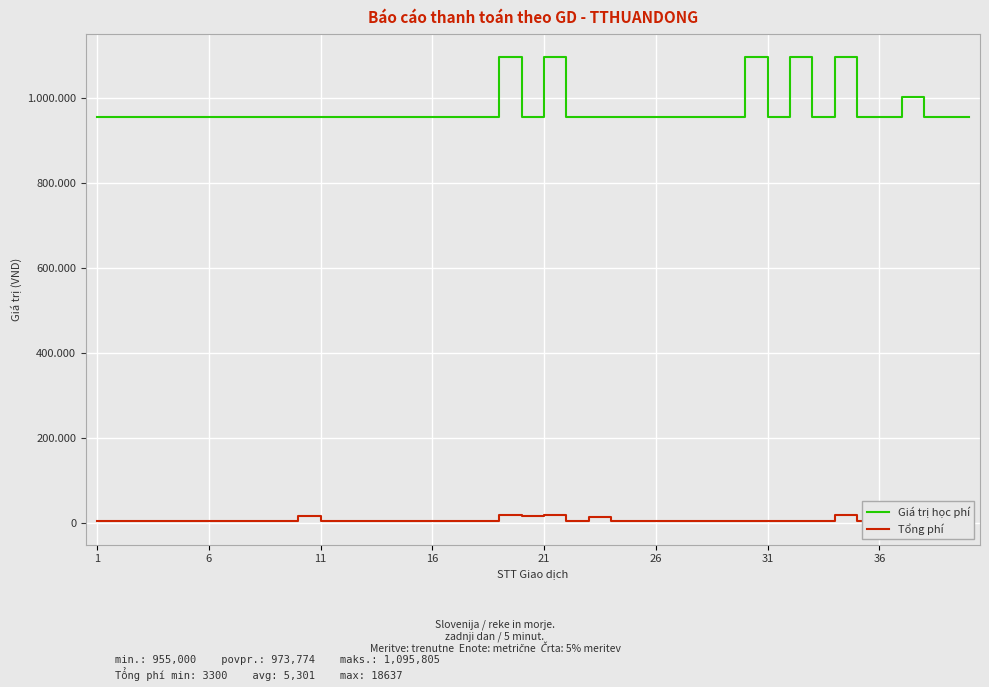

How many data points does each series have?

40